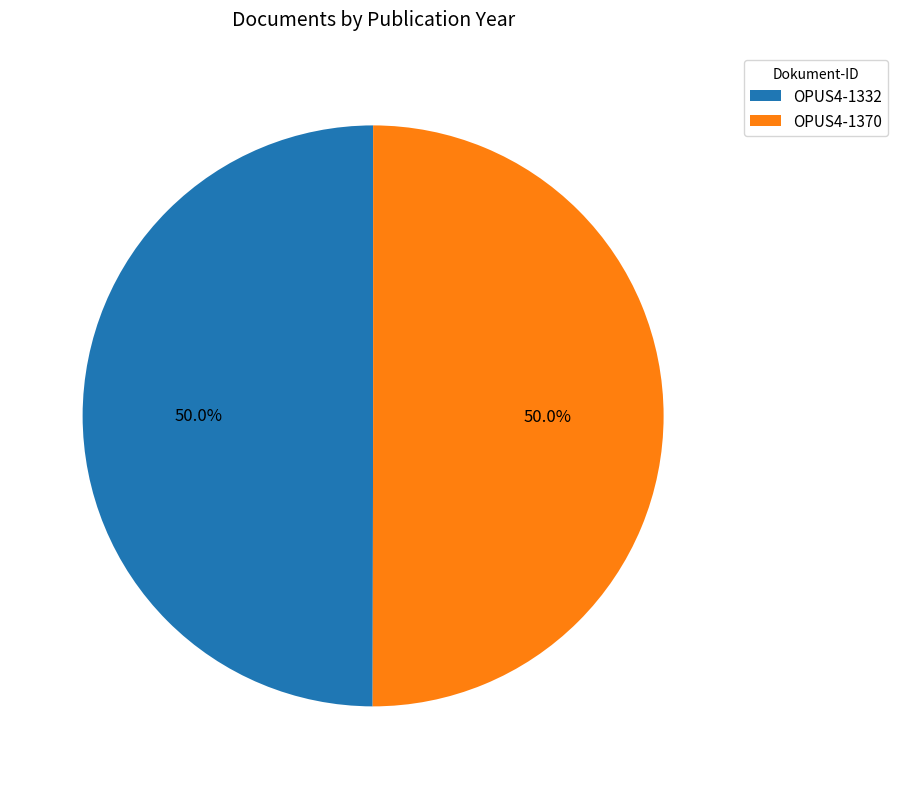

Combined, what portion of the pie is OPUS4-1332 and OPUS4-1370?

100.0%